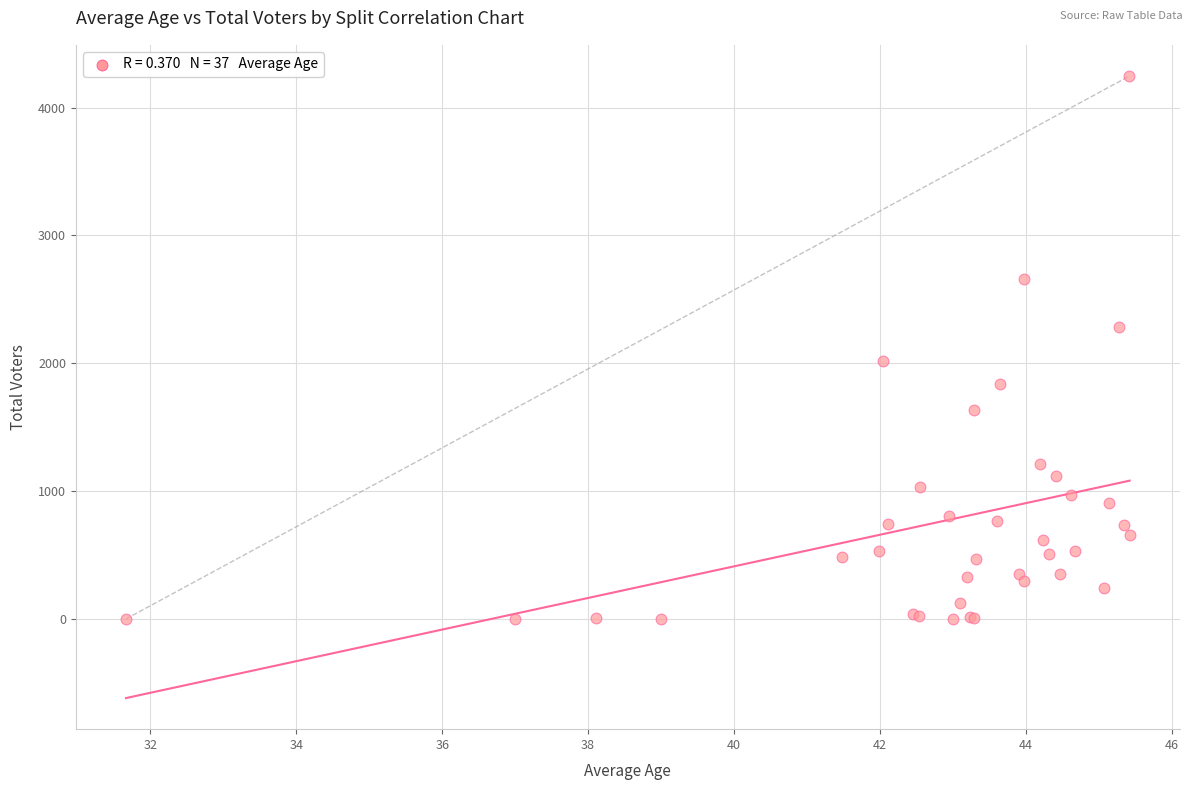

What Y value in the scatter plot is closest to 2124?

2021